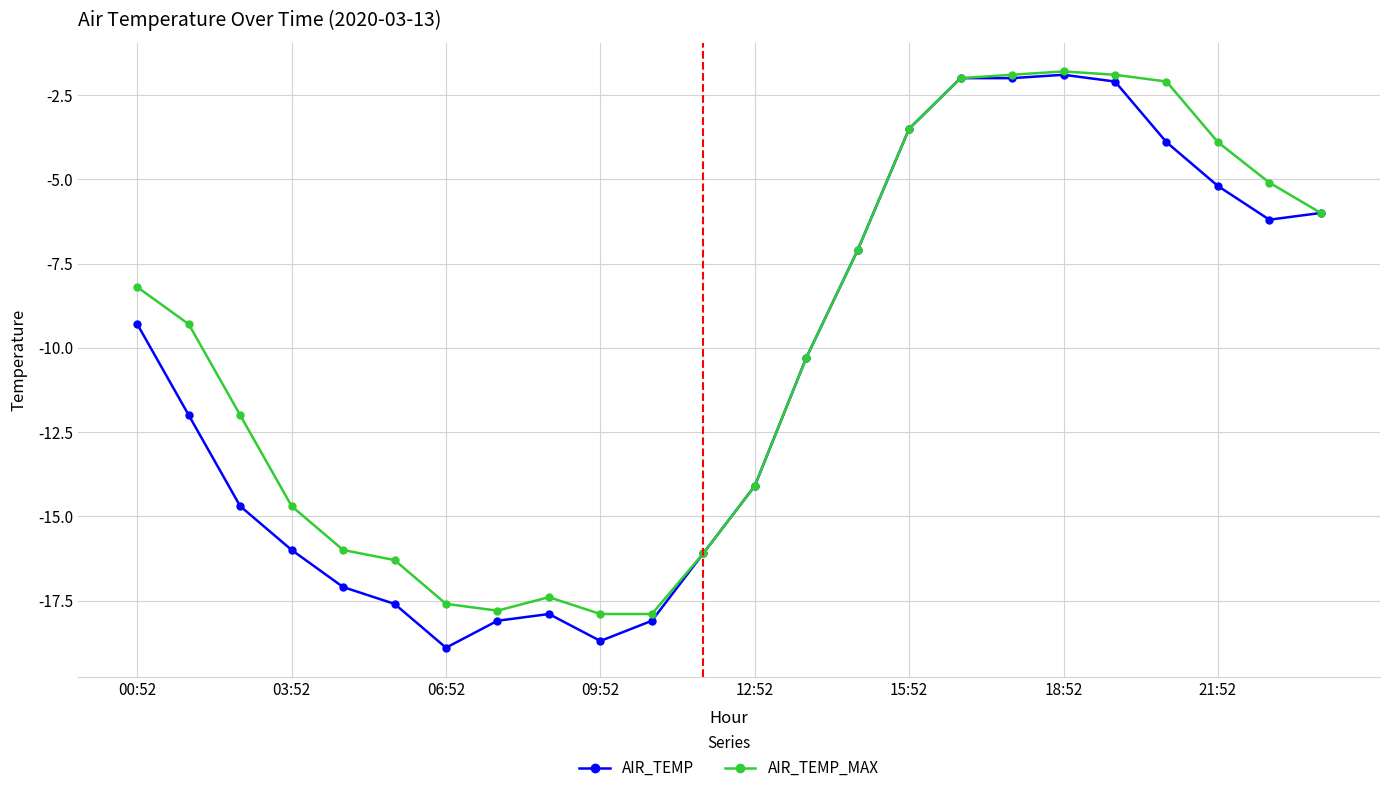

At how many categories does at least one series exceed -8?

10